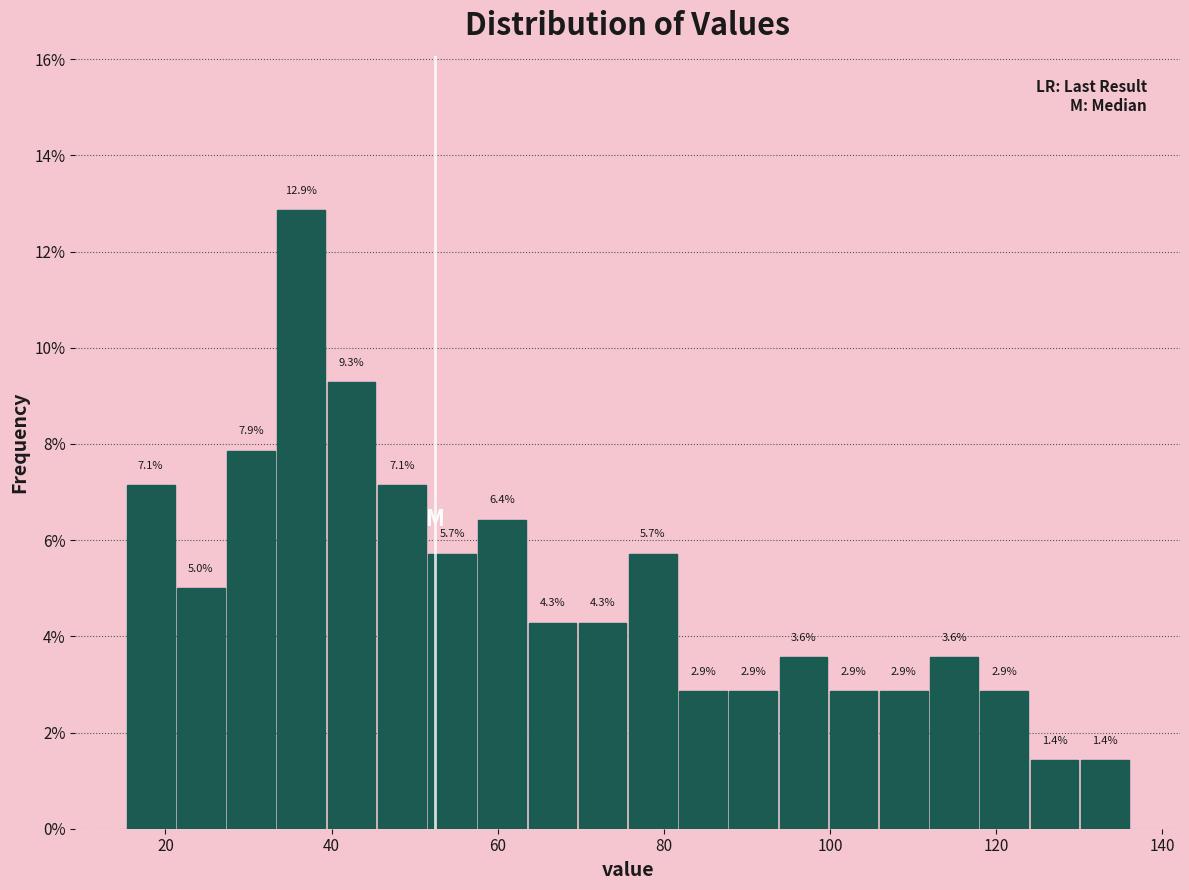

Around what value on the x-axis is the tallest bar? Give the approximate position of its centre, as read against the axis.

36